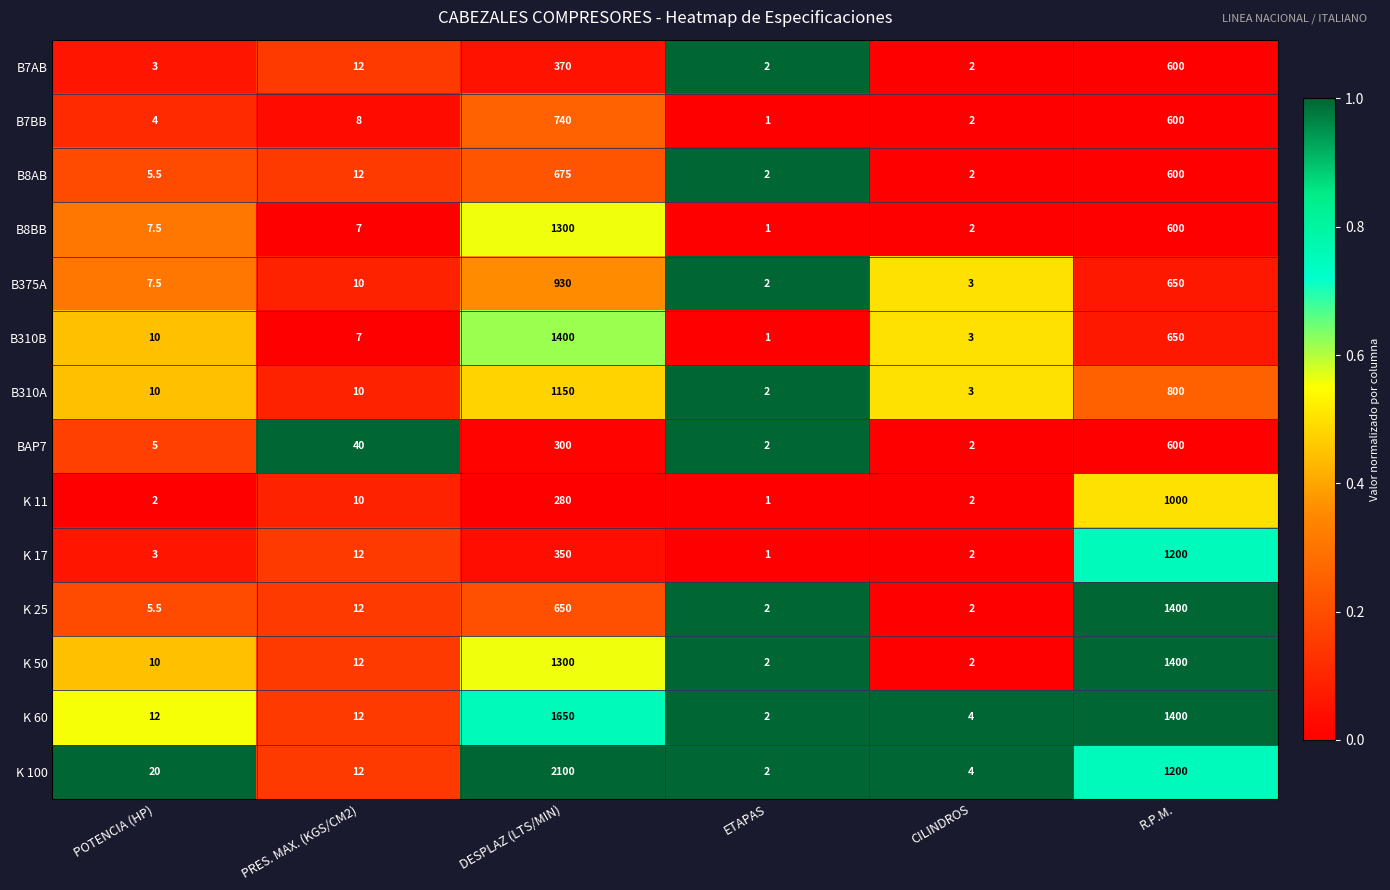

What is the total value across all series at PRES. MAX. (KGS/CM2)?

176.0